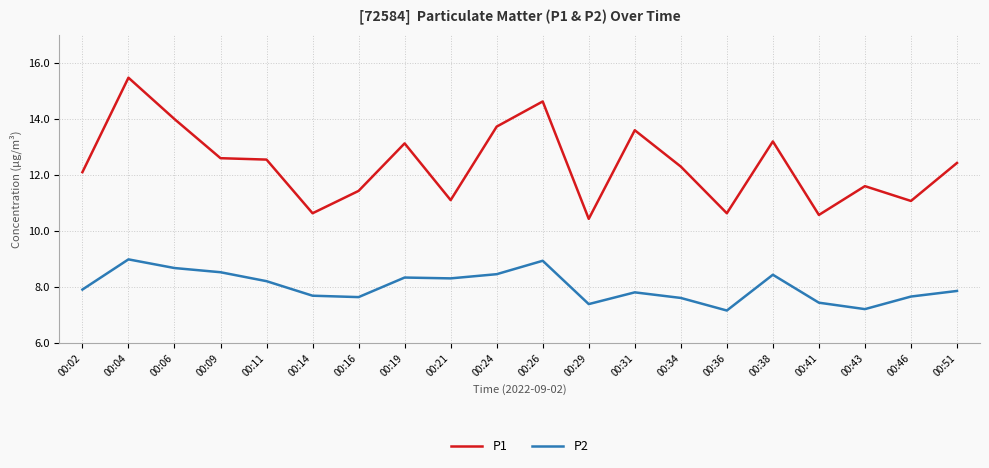

True or false: P2 and P1 intersect in this chart.

False